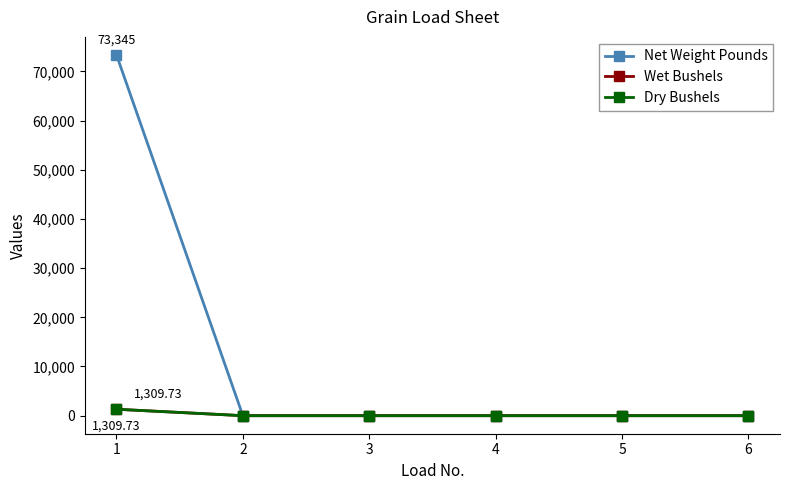

What is the average value of the Dry Bushels series?

218.3